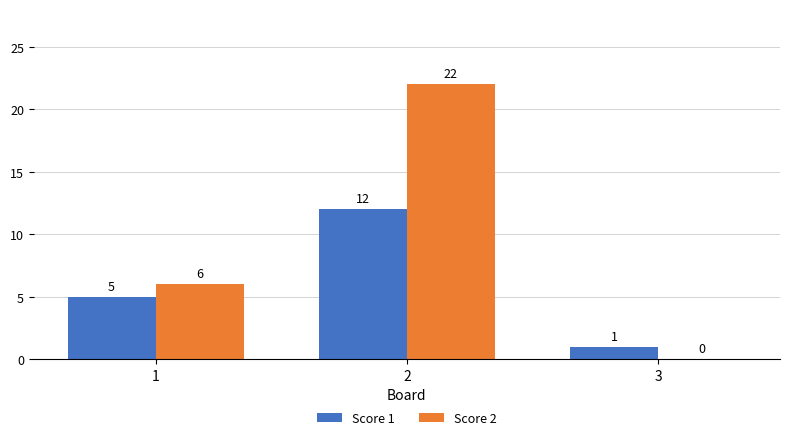

What is the total value across all series at 3?

1